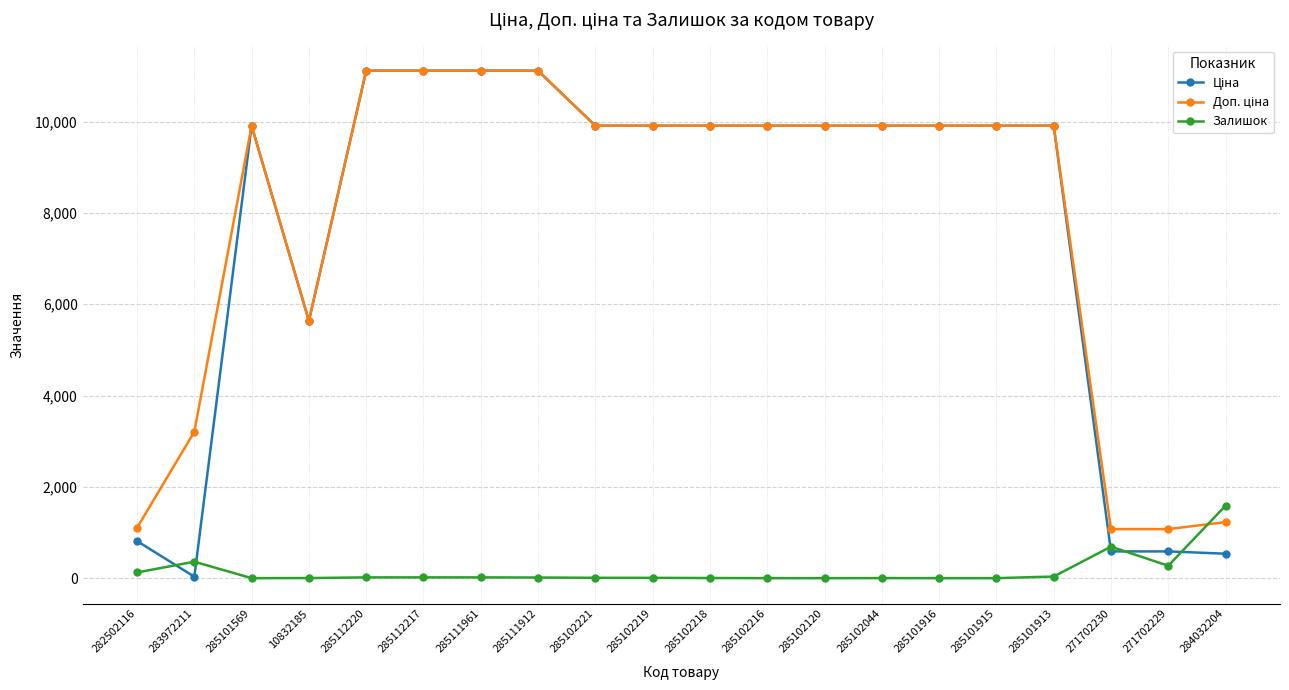

What is the label of the 3rd point from the right?

271702230